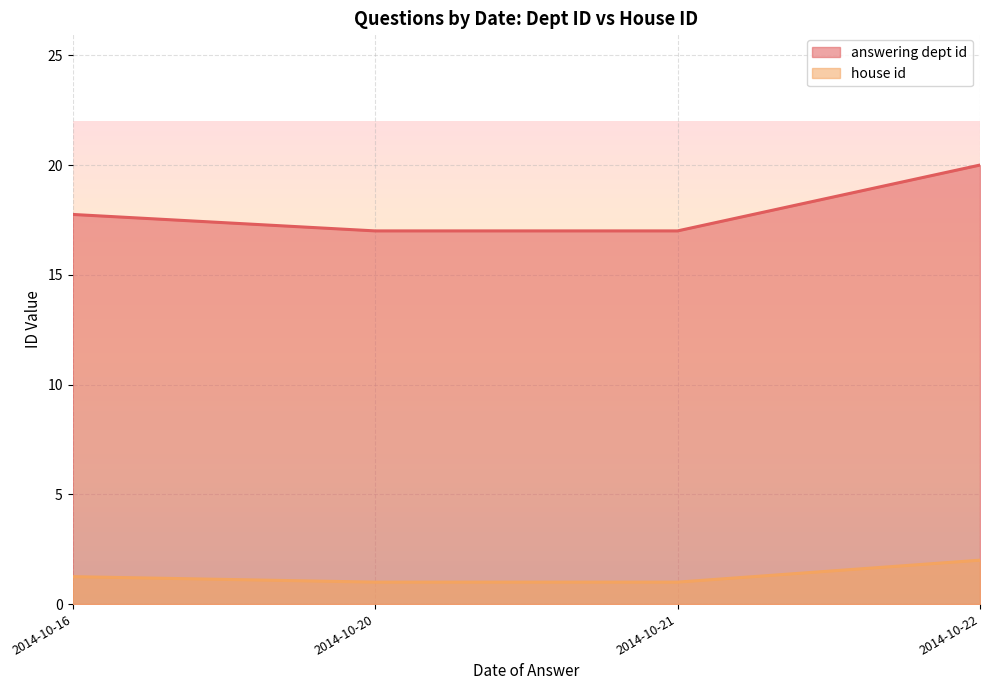

True or false: answering dept id and house id intersect in this chart.

False